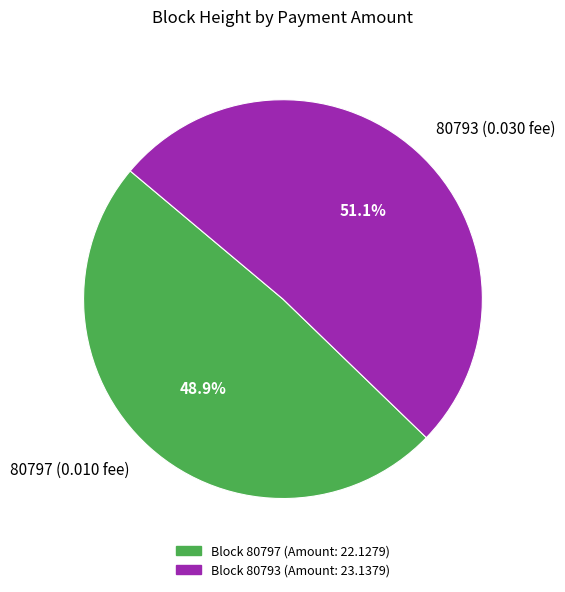

Is there any slice that represents more than half of the pie?

Yes